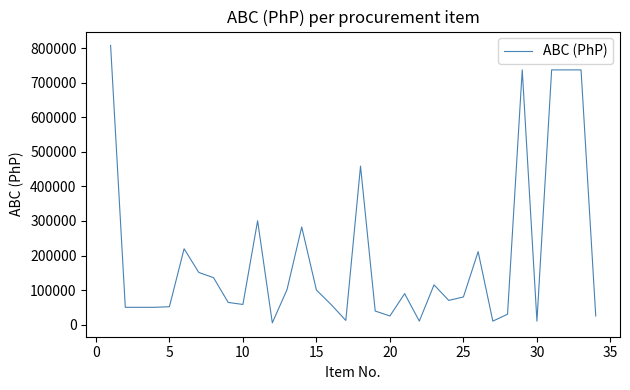

How many values are below 80000?

17